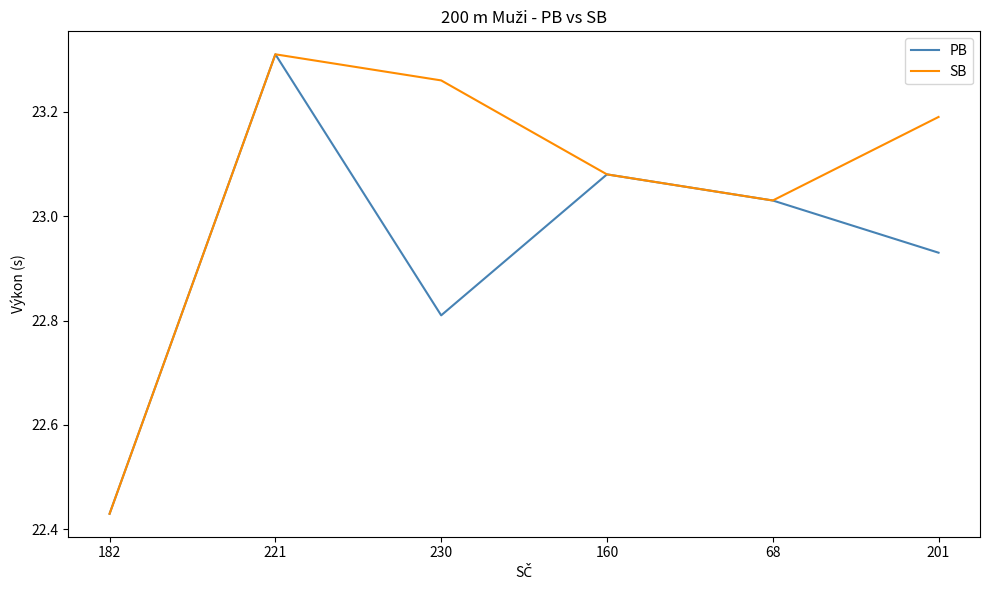

Where does the SB series first go above 23?

221